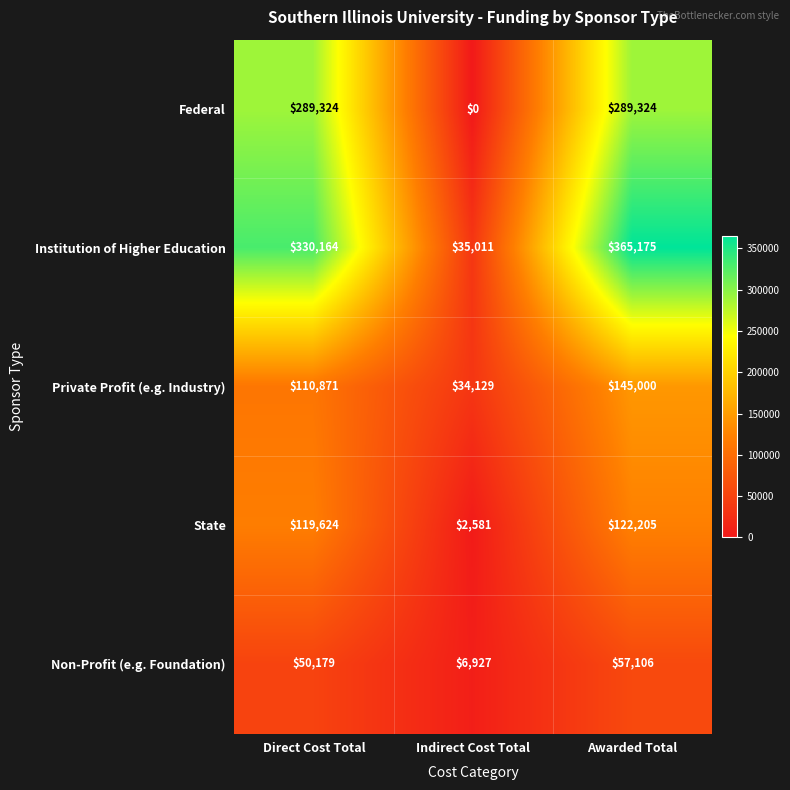

At which category does the chart reach its peak across all series?

Awarded Total